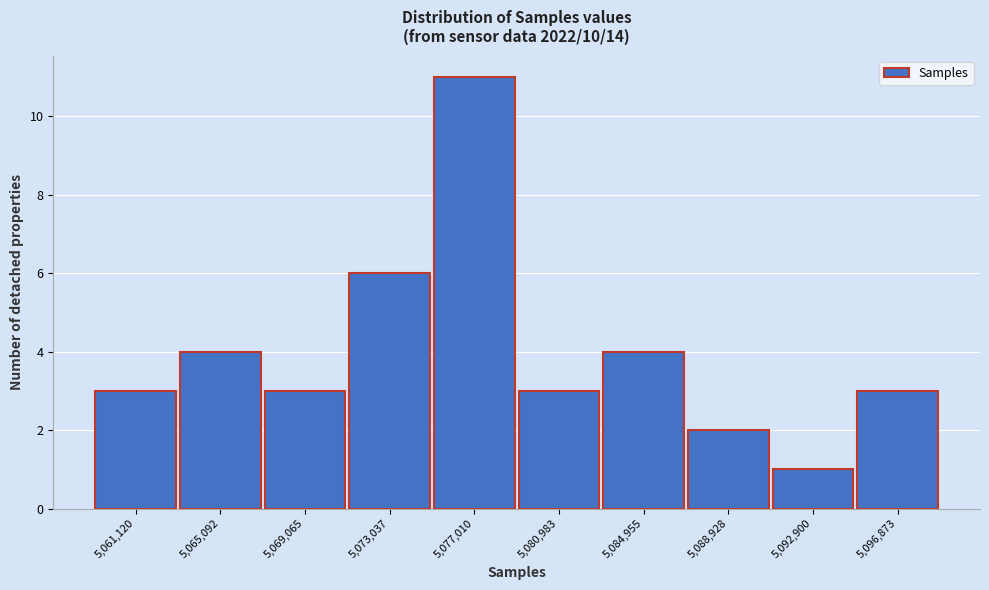

Reading left to right, what are all the values shown in this chart?

5,061,120=3	5,065,092=4	5,069,065=3	5,073,037=6	5,077,010=11	5,080,983=3	5,084,955=4	5,088,928=2	5,092,900=1	5,096,873=3